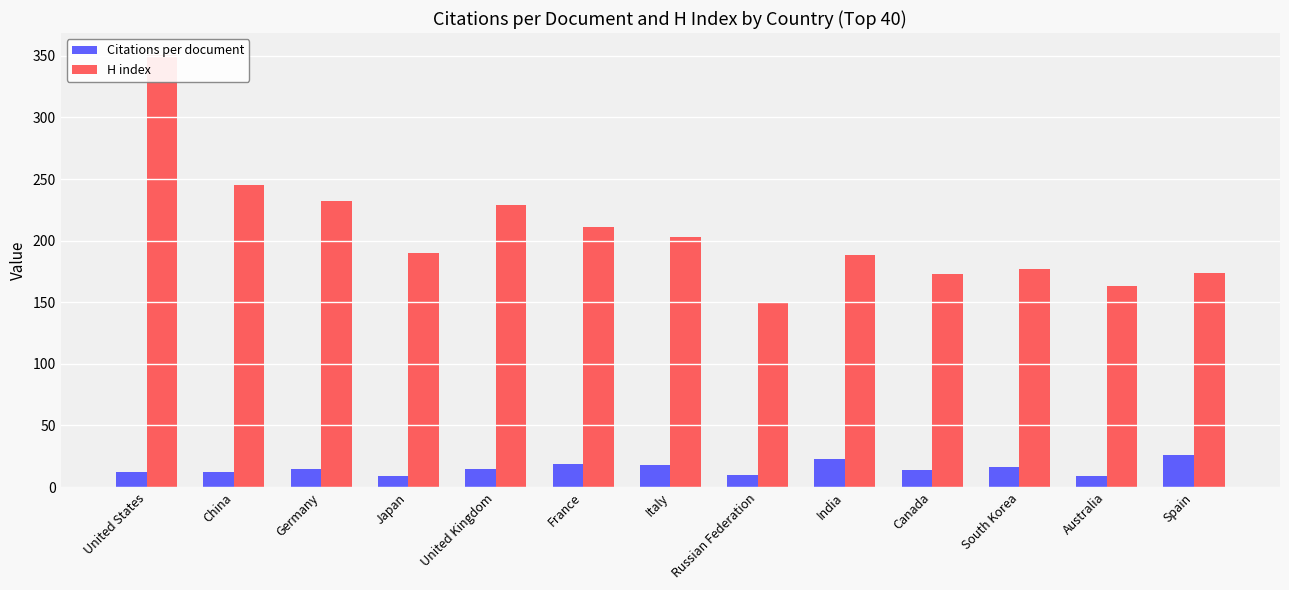

What are all the series names shown in the legend?

Citations per document, H index